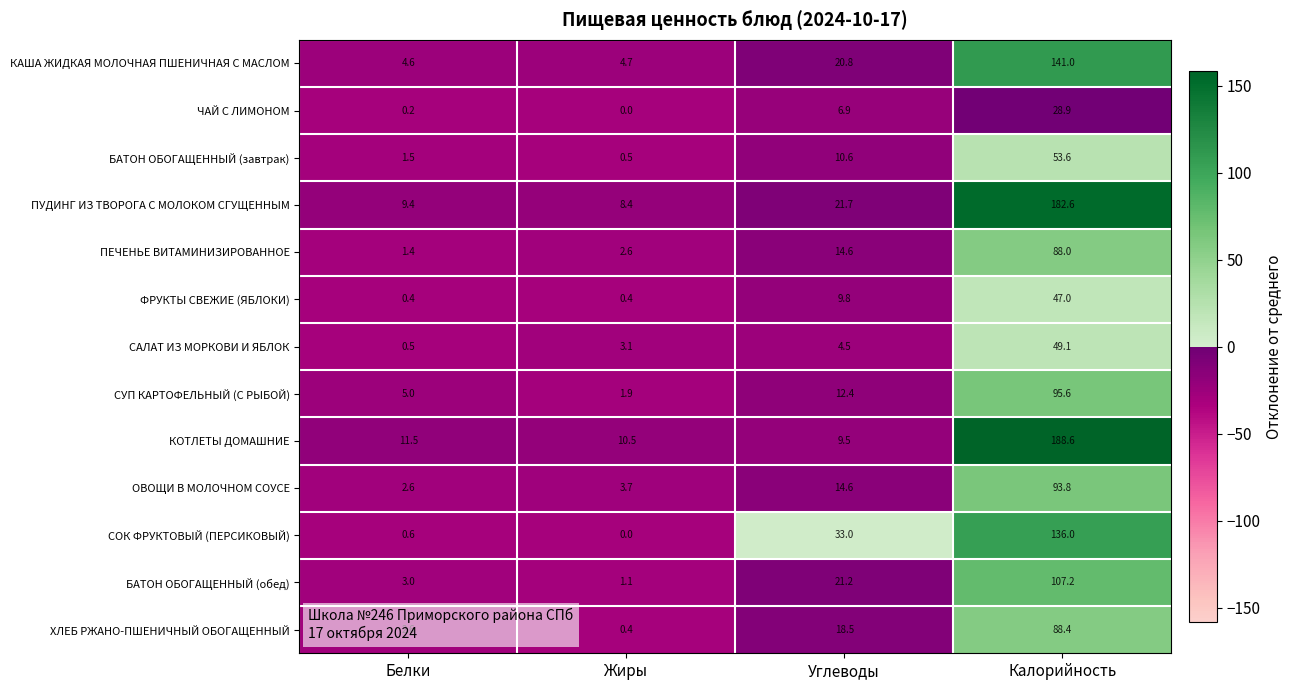

Count the number of categories in the chart.

4